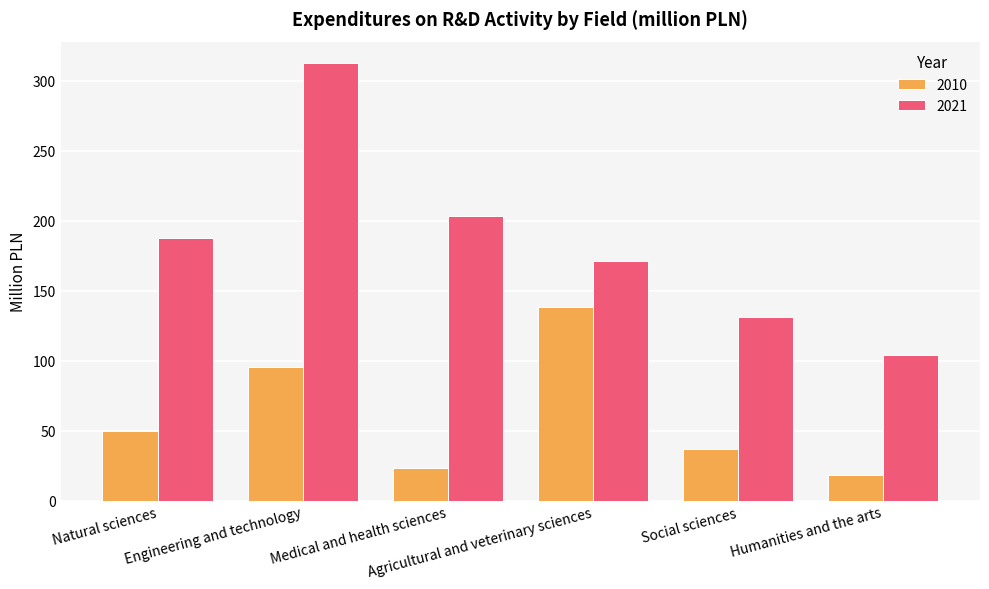

Where is 2010 nearest to the value 78?

Engineering and technology